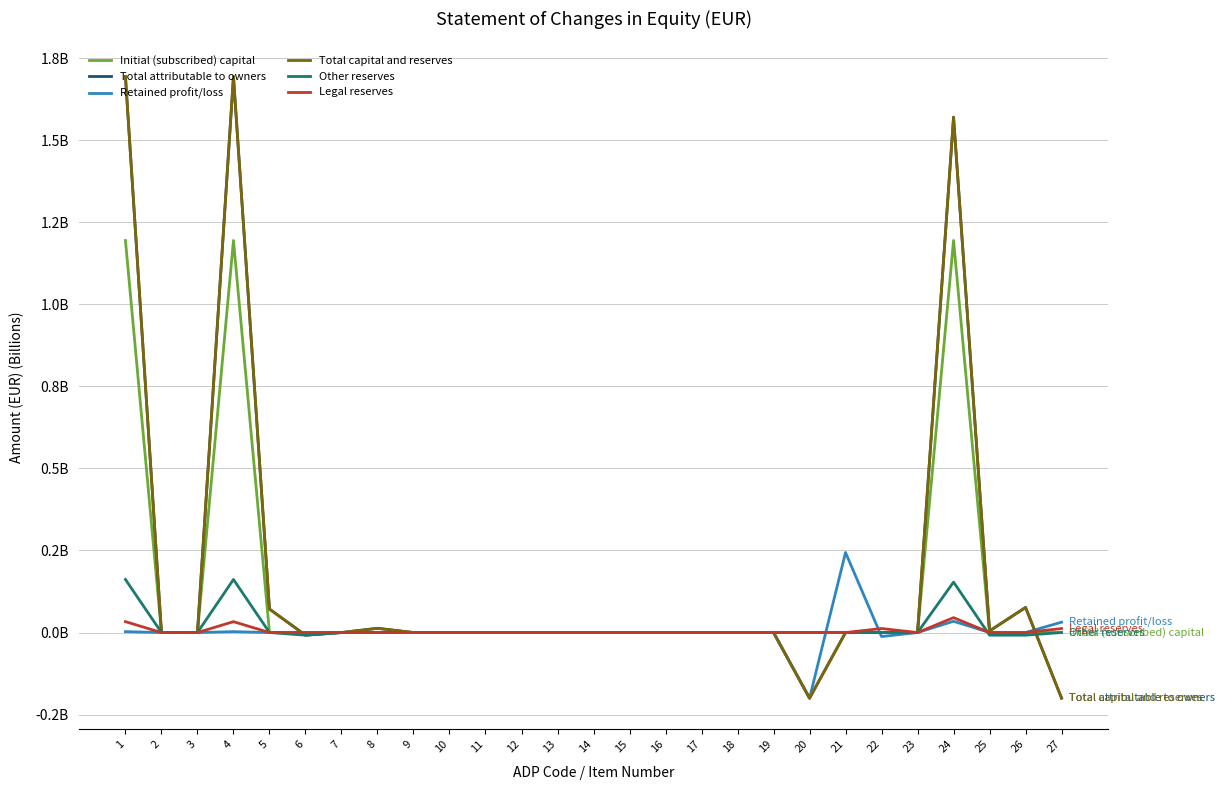

Does the chart display data point markers on the line(s)?

No